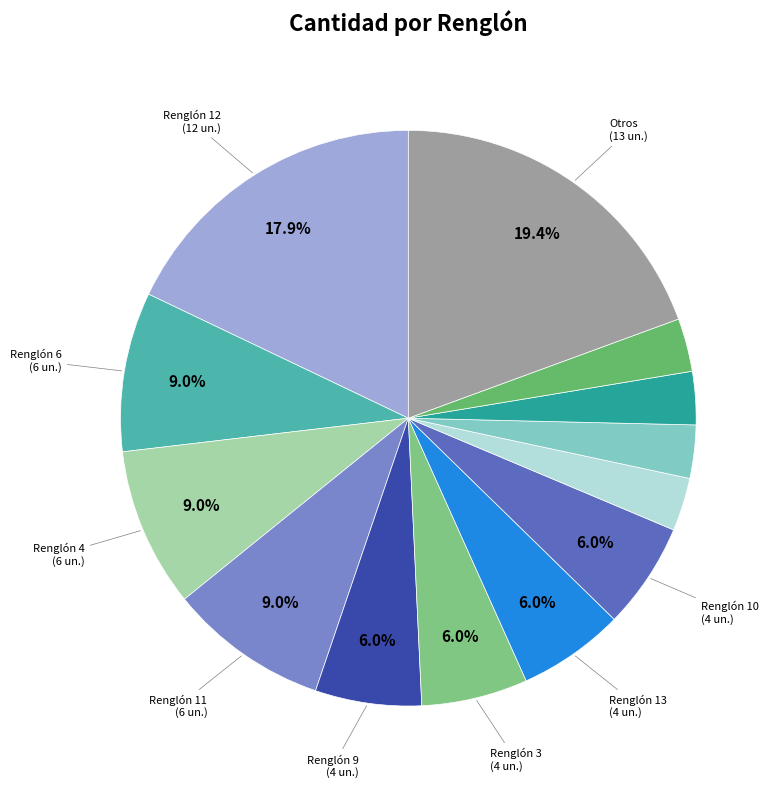

What is the smallest slice in the pie chart?

Renglón 14